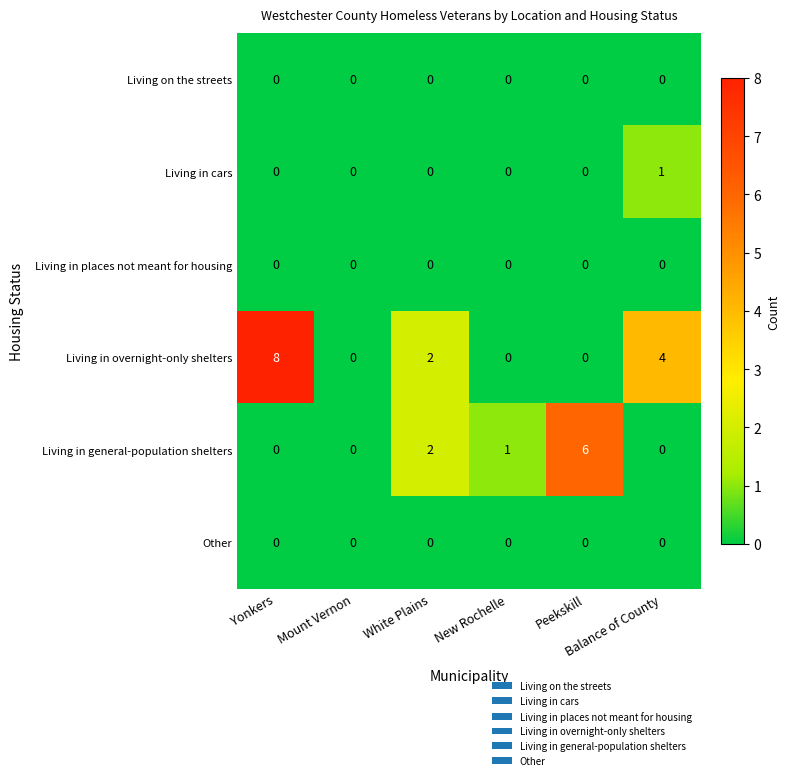

Which series has the widest spread of values?

Living in overnight-only shelters